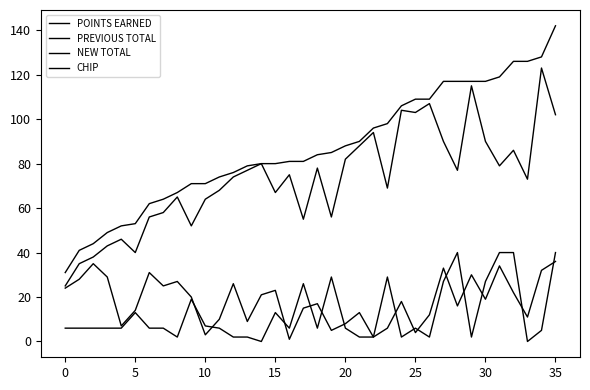

Is this an area chart (filled region under the line)?

No